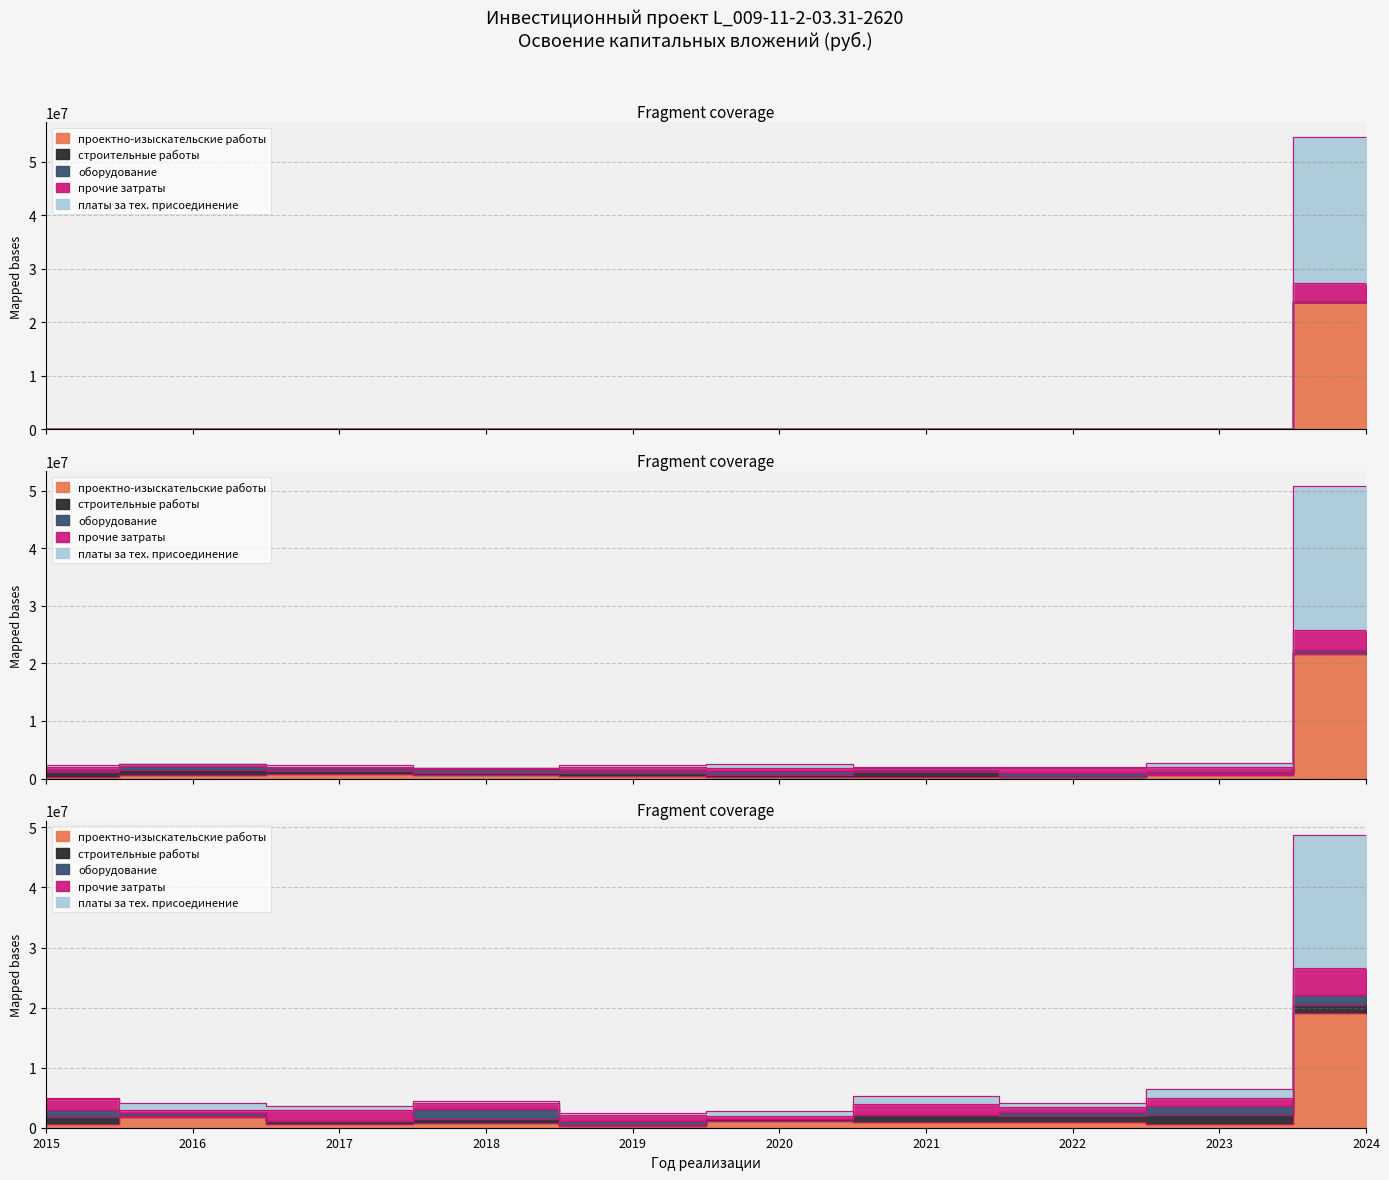

Is it true that прочие затраты equals 0 at 2018?

True